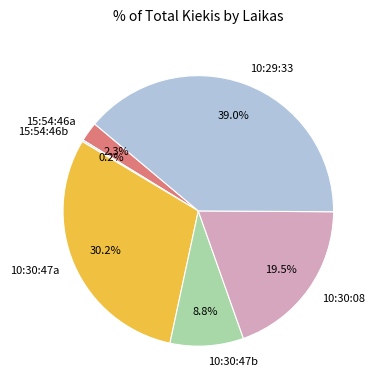

Which slice is the largest?

10:29:33